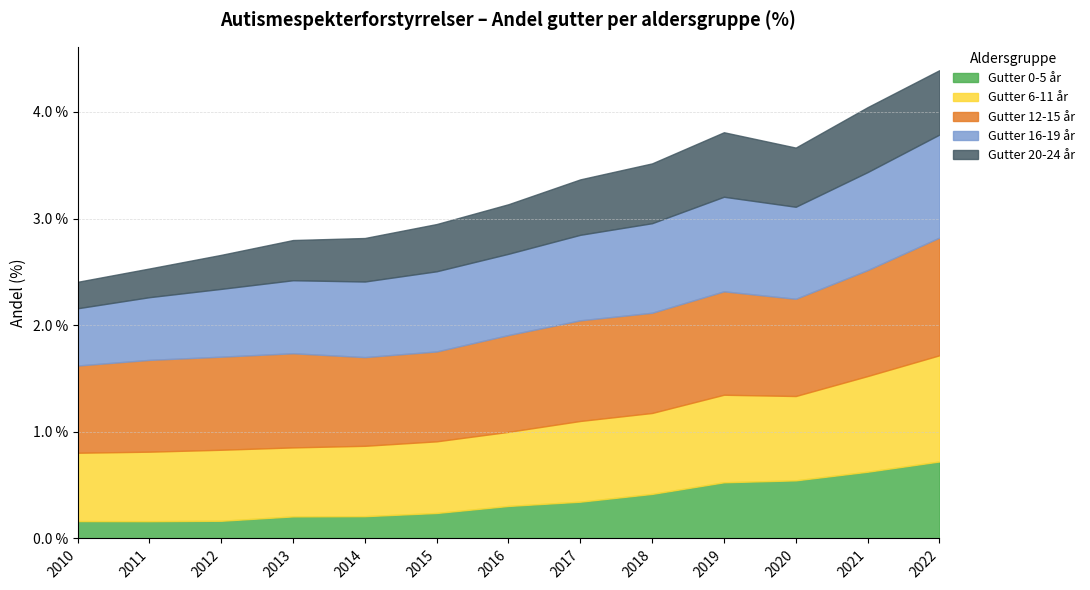

How many interior local valleys does the Gutter 16-19 år series have?

1